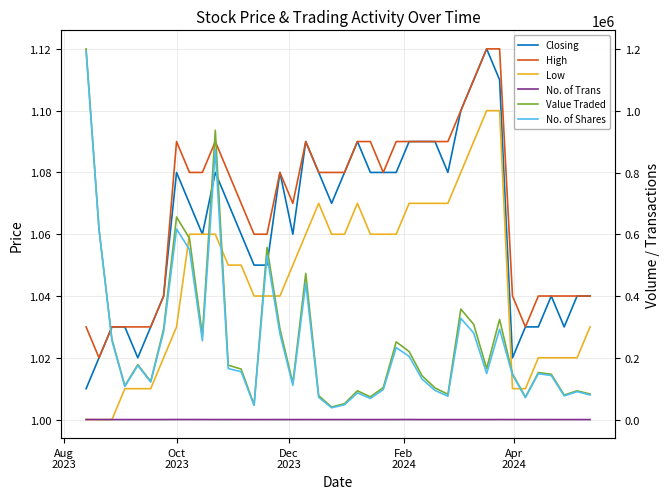

In No. of Shares, how many points are higher than both neighbors (excluding endpoints)?

11